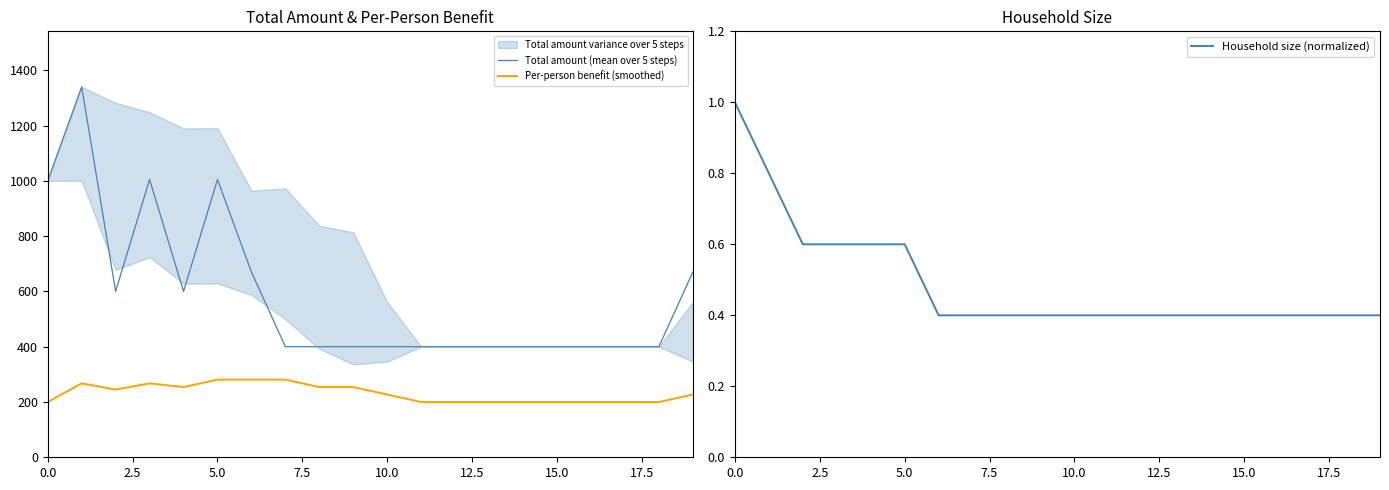

True or false: Per-person benefit (smoothed) and Household size (normalized) cross at least once.

False